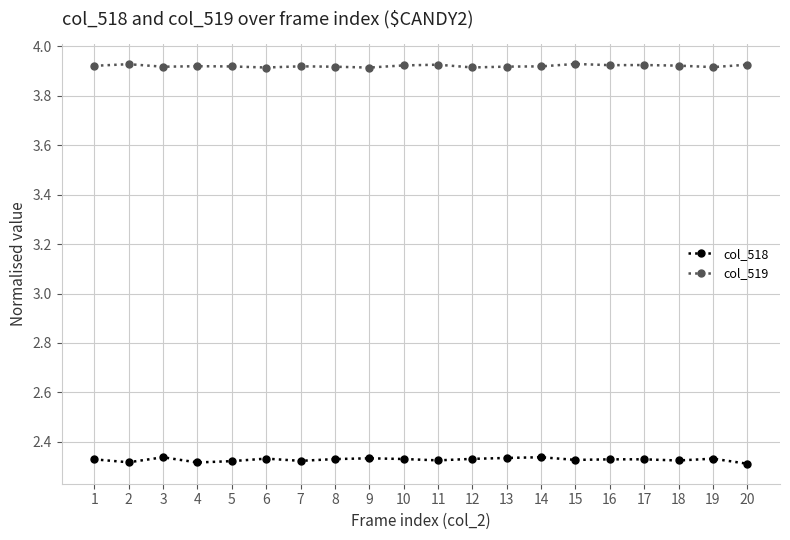

The value of col_519 at 5 is 3.9. True or false?

True